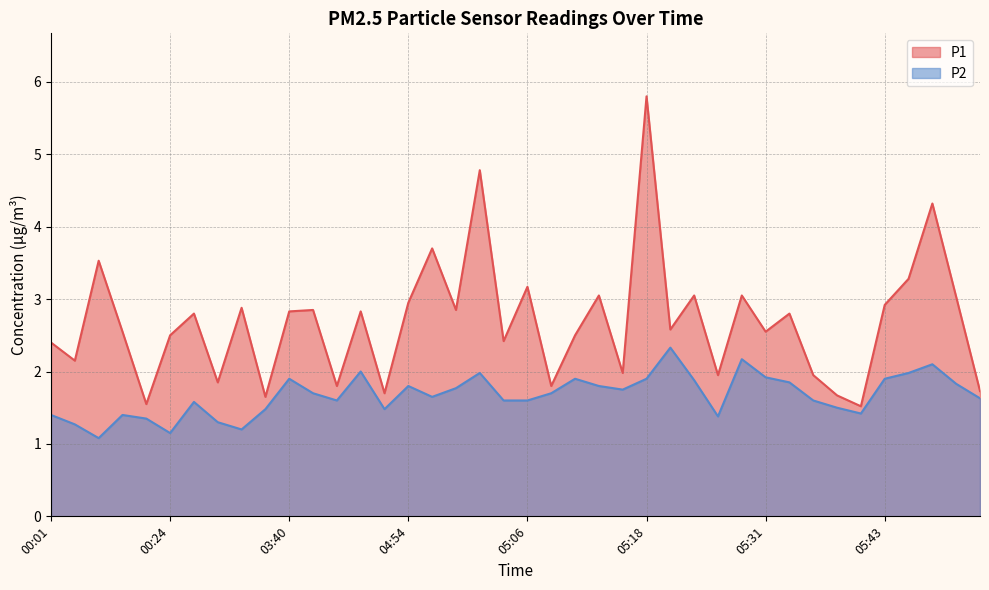

What is the total value across all series at 05:06?

4.8